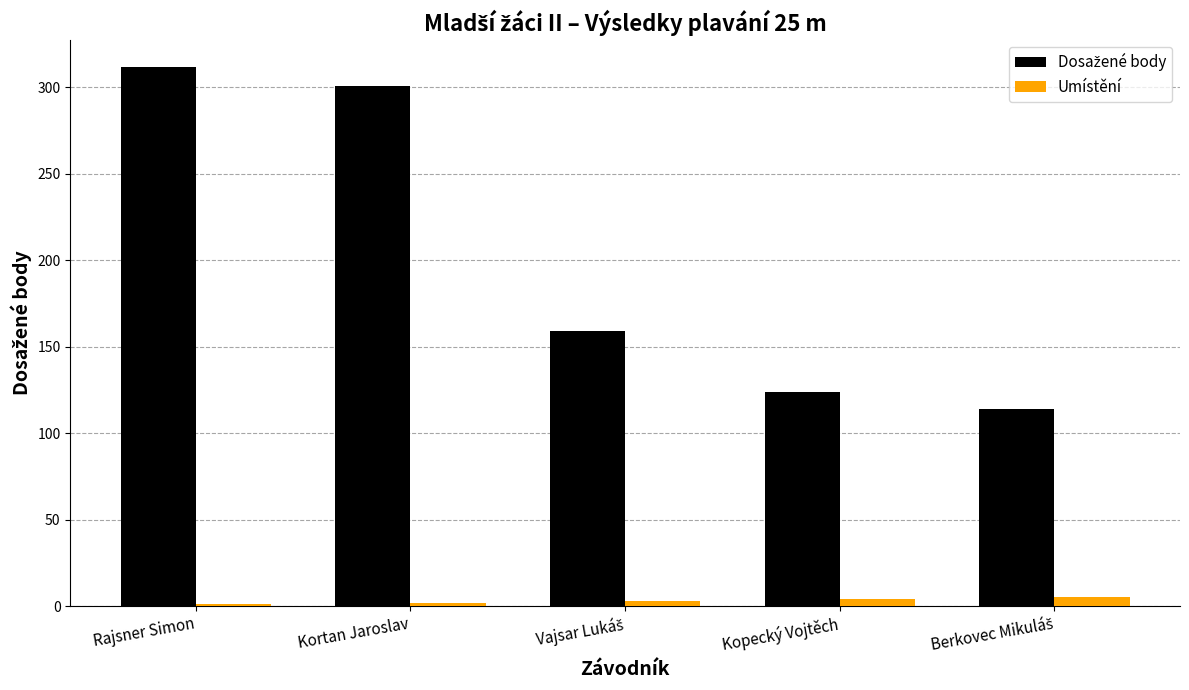

At how many categories does at least one series exceed 152?

3